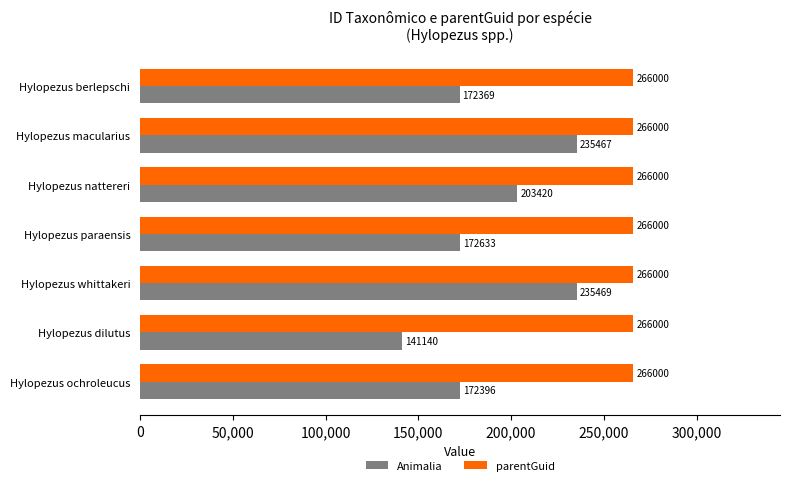

Which label corresponds to the smallest value in the chart?

Hylopezus dilutus